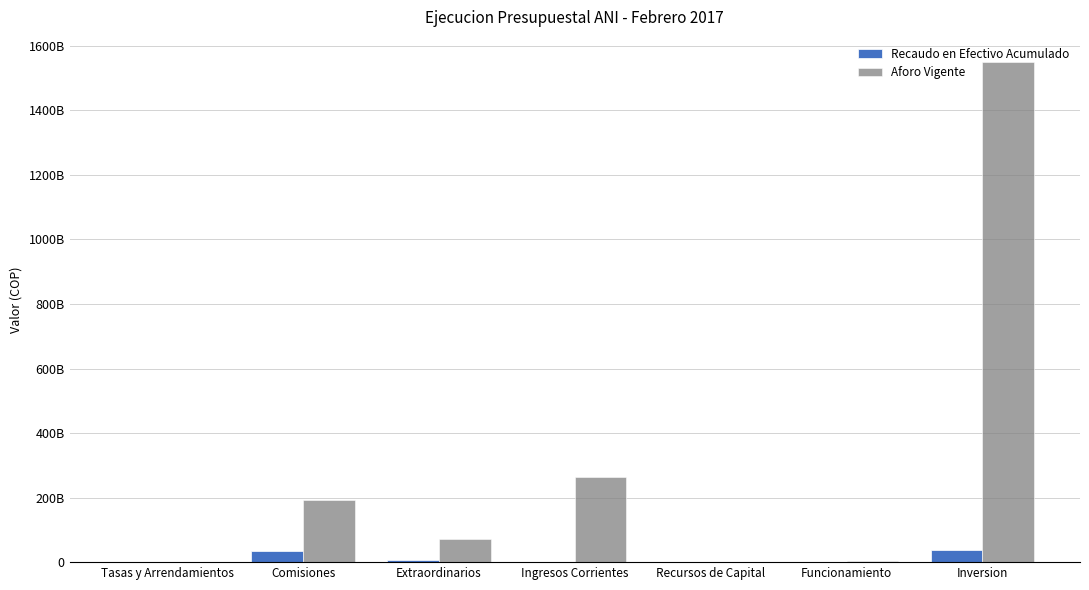

Which series changed the most between Tasas y Arrendamientos and Funcionamiento?

Aforo Vigente